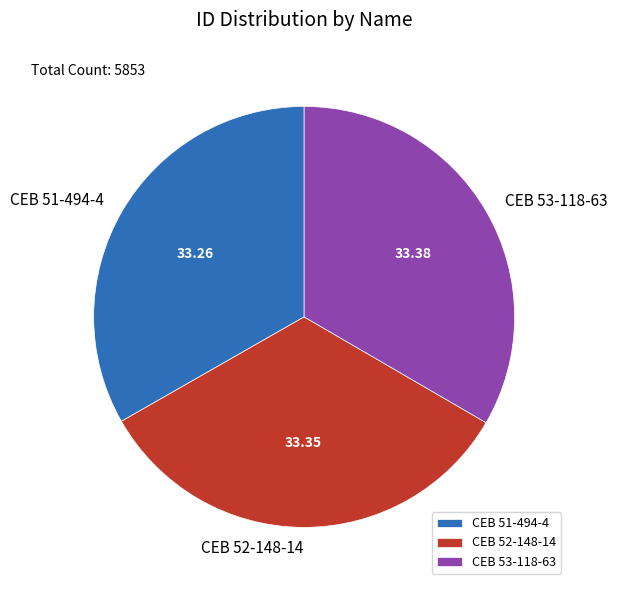

Does any single category account for the majority?

No